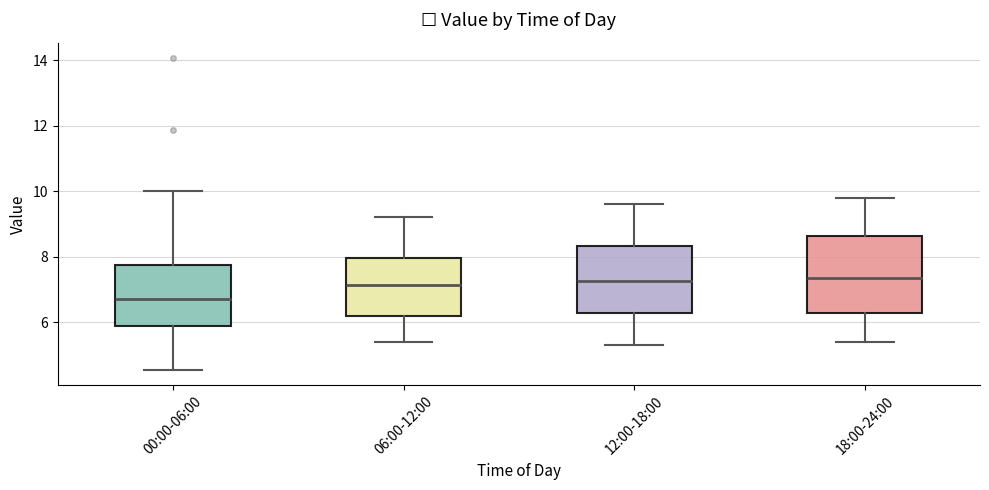

Reading left to right, read every box against the y-axis: the position of its median line, the range the box covers, and the ends of its whiskers. The values are not printed on the chart, so give them approximately, as read against the axis.

00:00-06:00: median 6.6, box 5.8 to 7.8, whiskers 4.6 to 10.0
06:00-12:00: median 7.2, box 6.2 to 8.0, whiskers 5.4 to 9.2
12:00-18:00: median 7.2, box 6.2 to 8.4, whiskers 5.4 to 9.6
18:00-24:00: median 7.4, box 6.2 to 8.6, whiskers 5.4 to 9.8